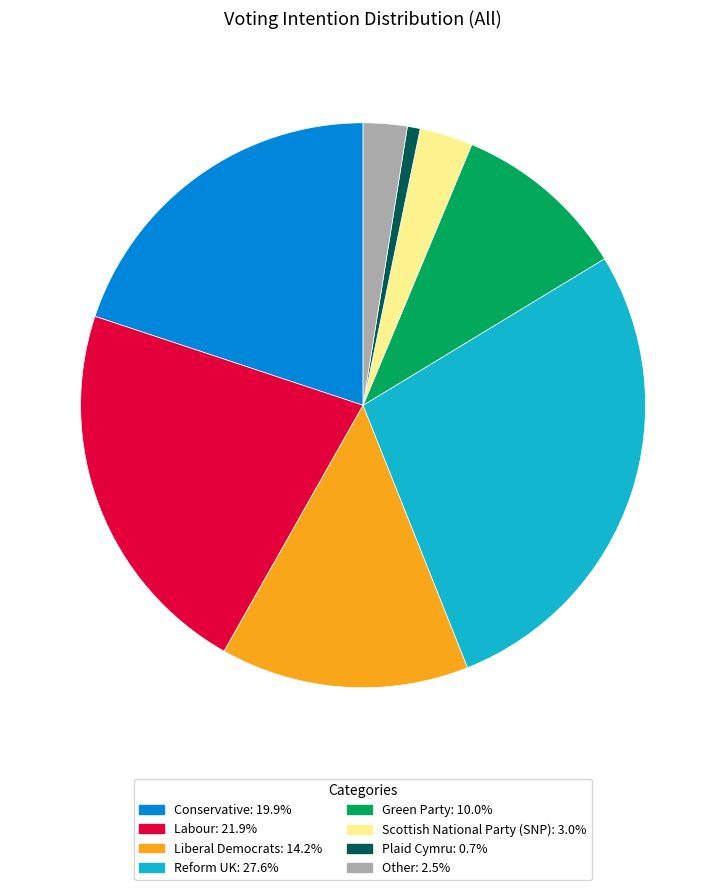

Do Conservative: 19.9% and Reform UK: 27.6% together represent more than half of the pie?

No